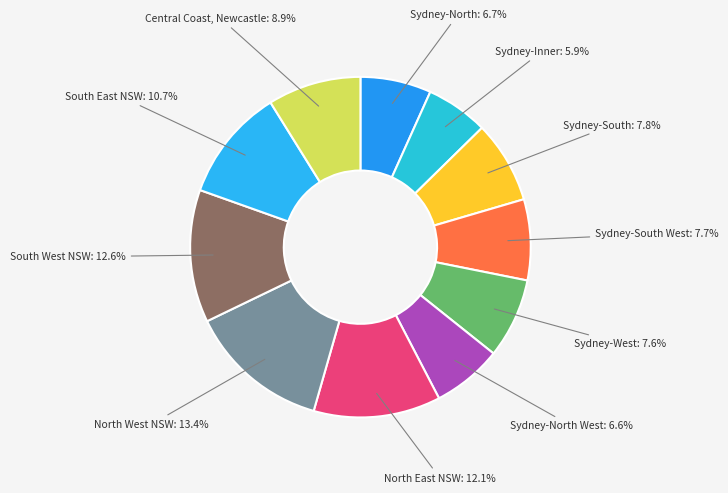

Which has a higher value, Sydney-North or South East NSW?

South East NSW